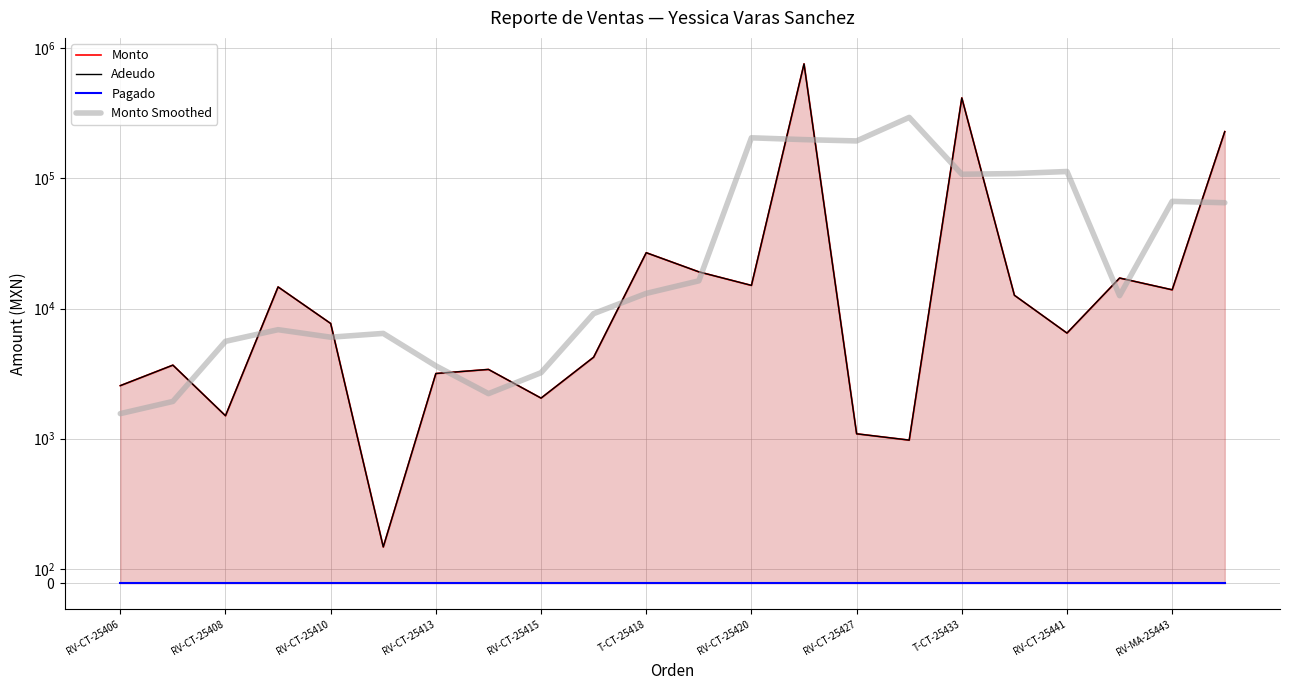

True or false: Adeudo has a value of 7370.5 at 19.

False